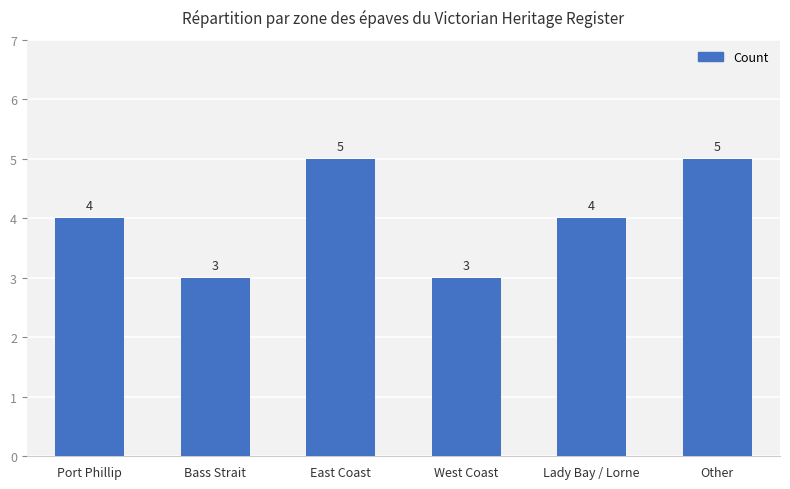

What is the maximum value shown in the chart?

5